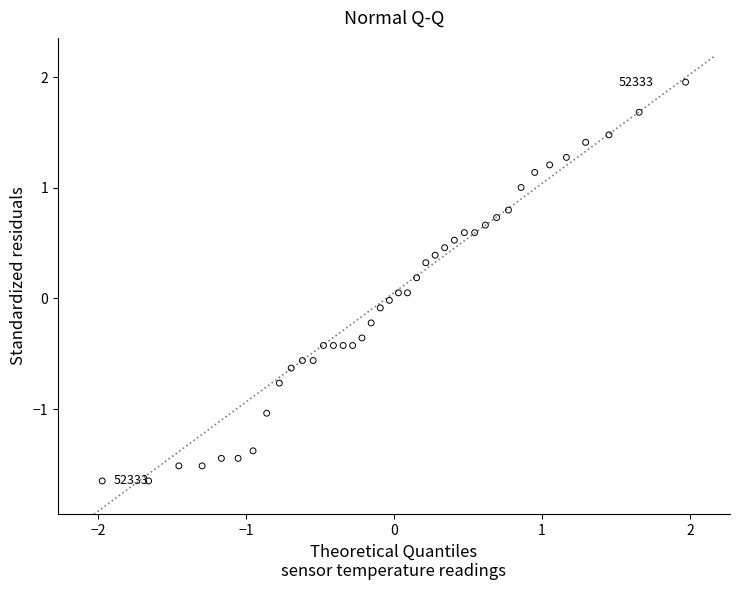

What is the range of Y values (max minus min)?

3.6